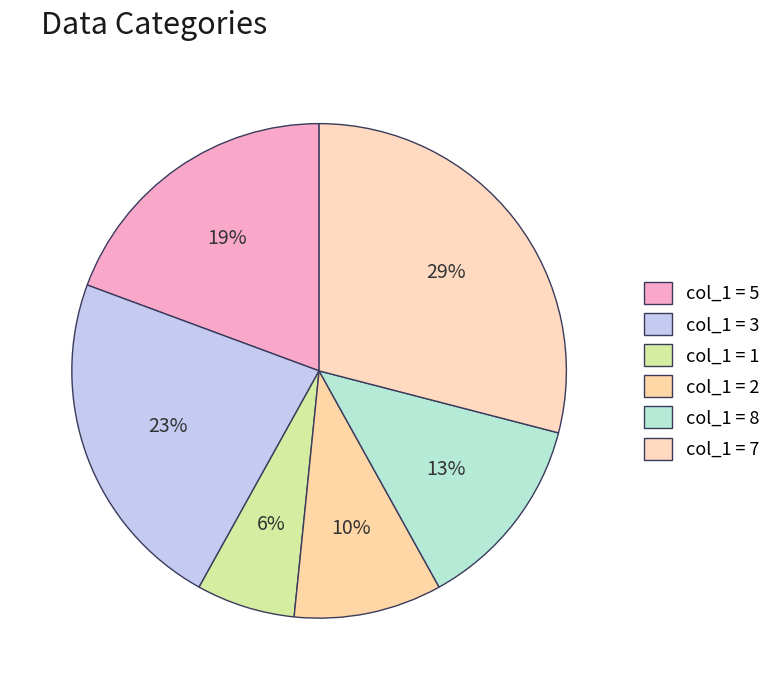

How many slices are in this pie chart?

6